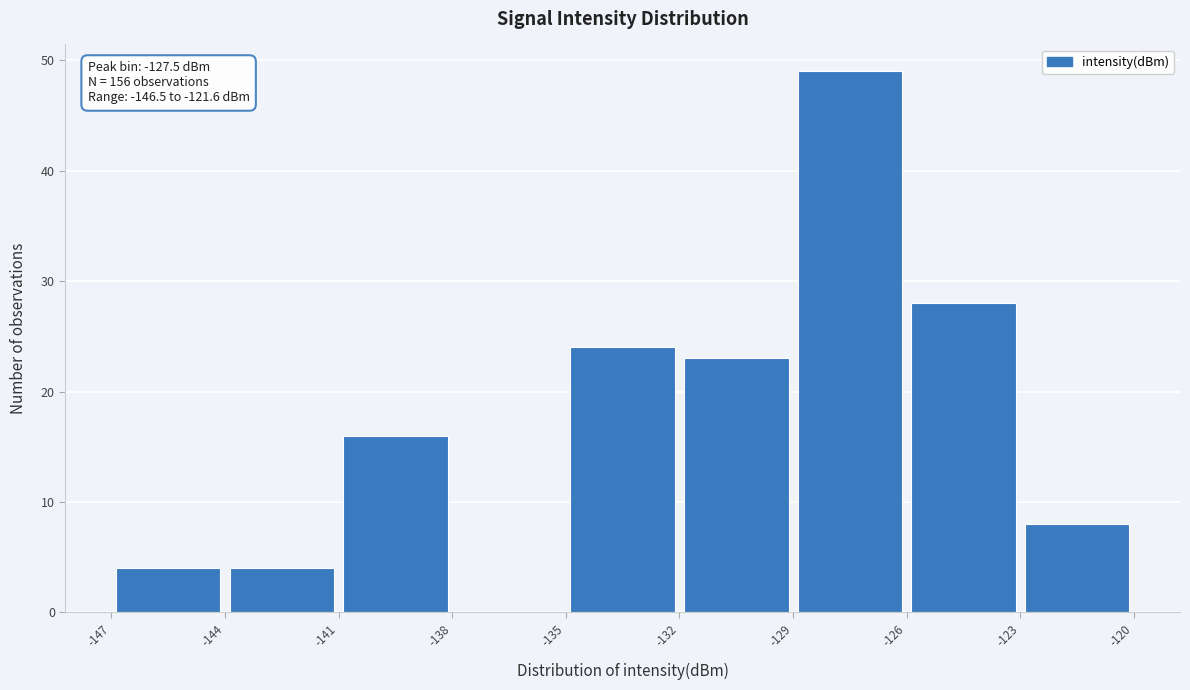

Which range on the x-axis has the tallest bar?

-129 to -126